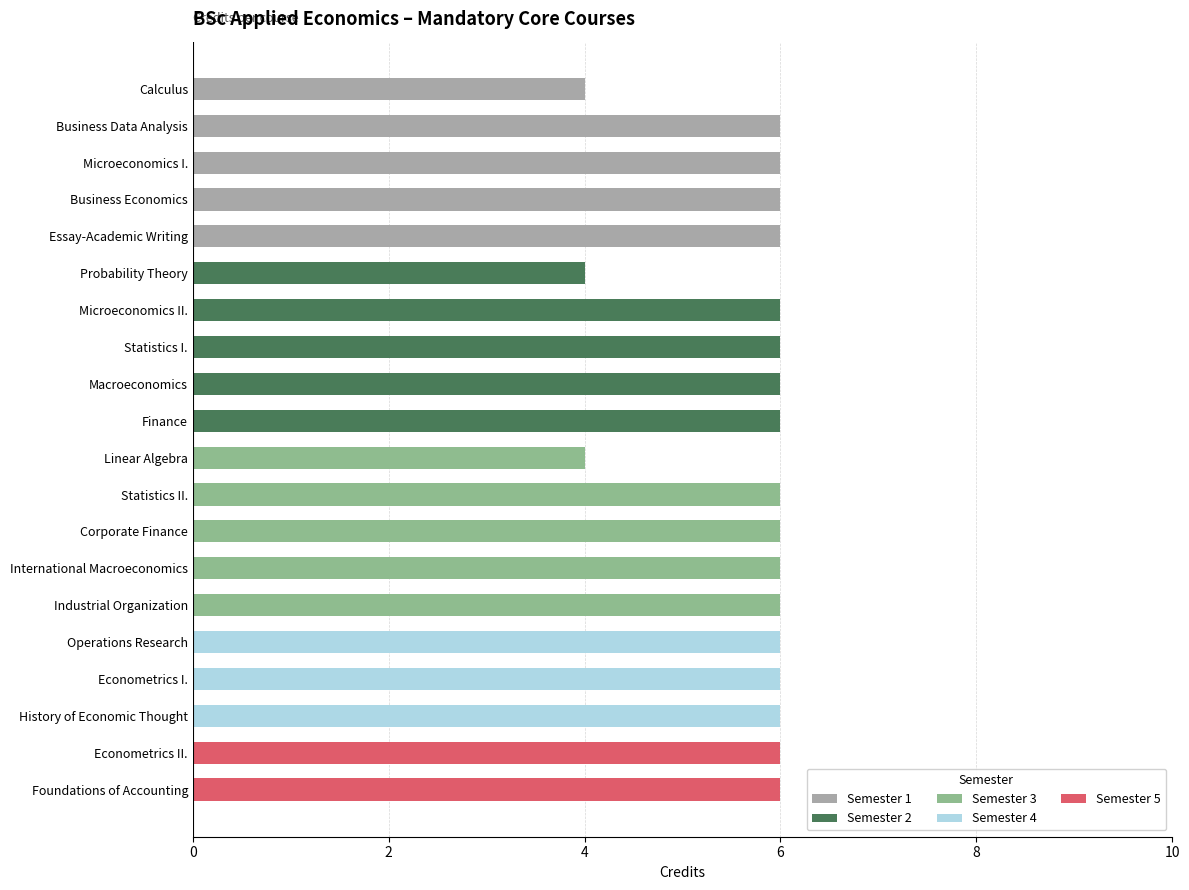

Reading right to left, what are all the values shown in this chart?

6	6	6	6	6	6	6	6	6	4	6	6	6	6	4	6	6	6	6	4